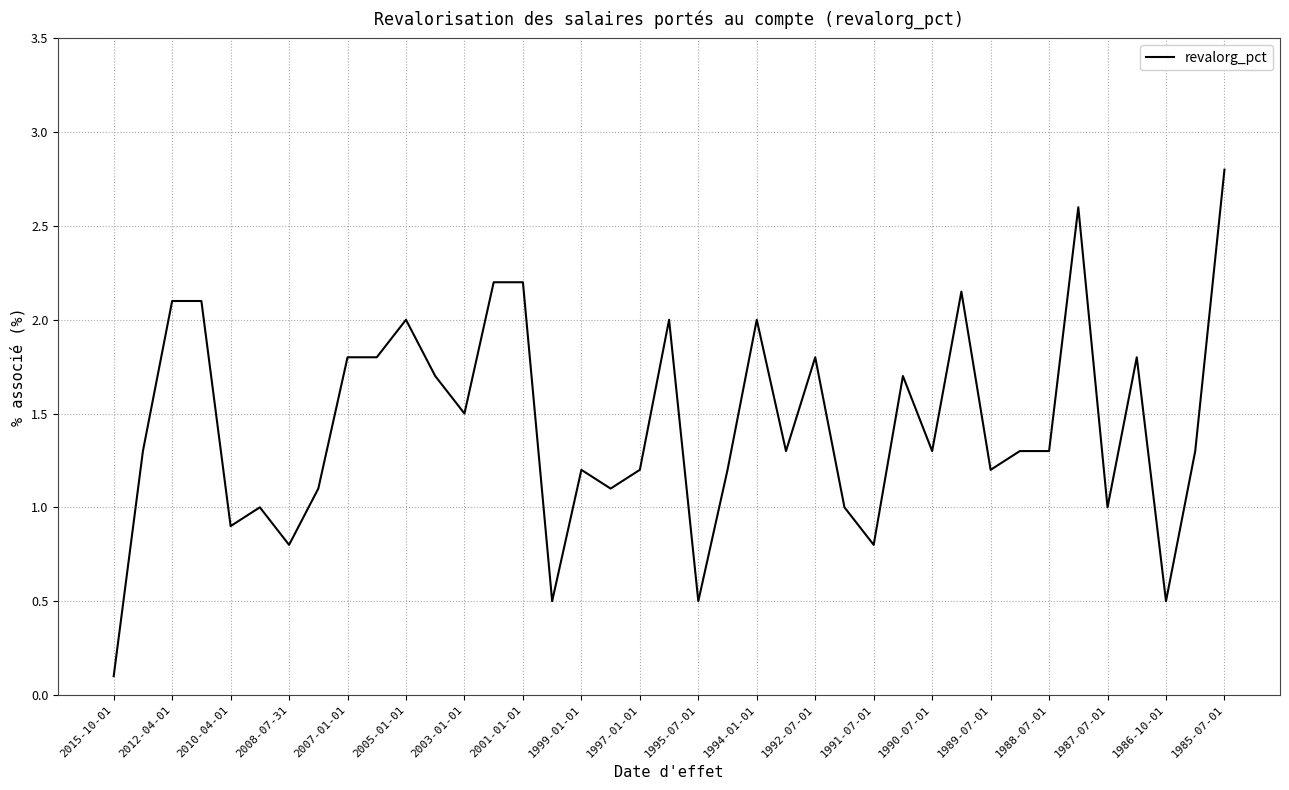

True or false: there are more than 1 points higher than both neighbors.

True